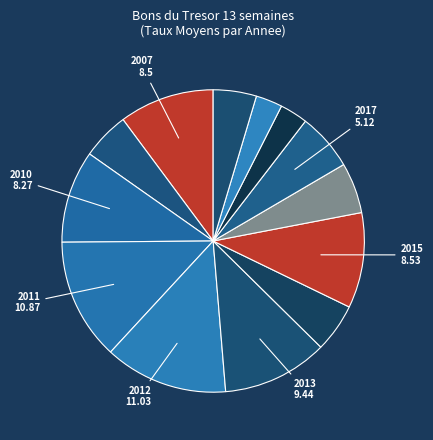

Which slice is the smallest?

2019